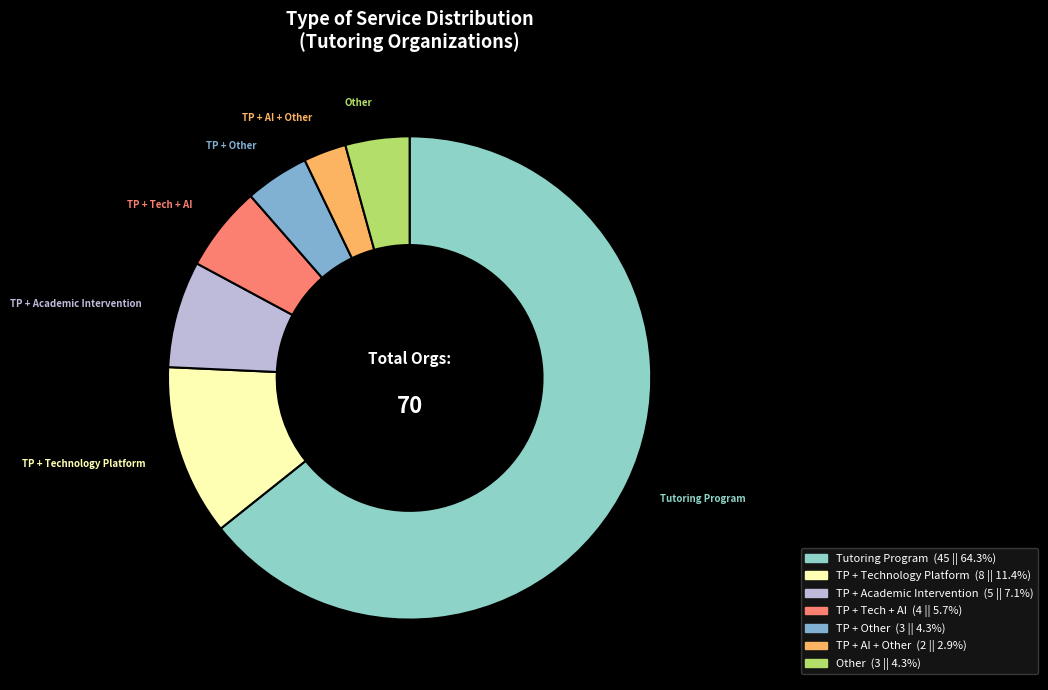

What is the largest slice in the pie chart?

Tutoring Program